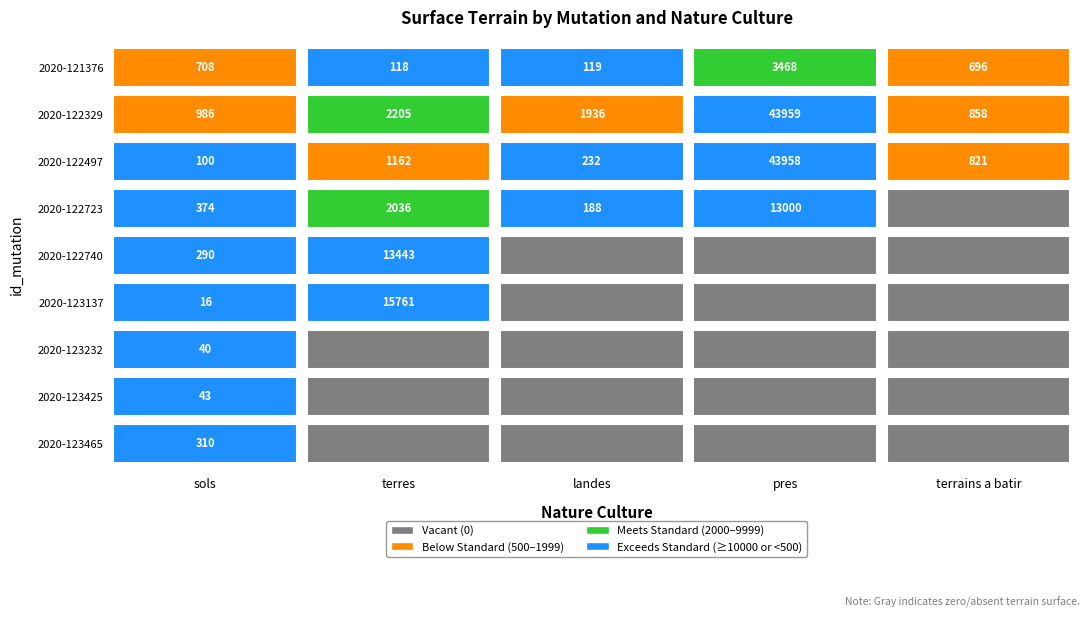

Which series has the largest total across all categories?

pres